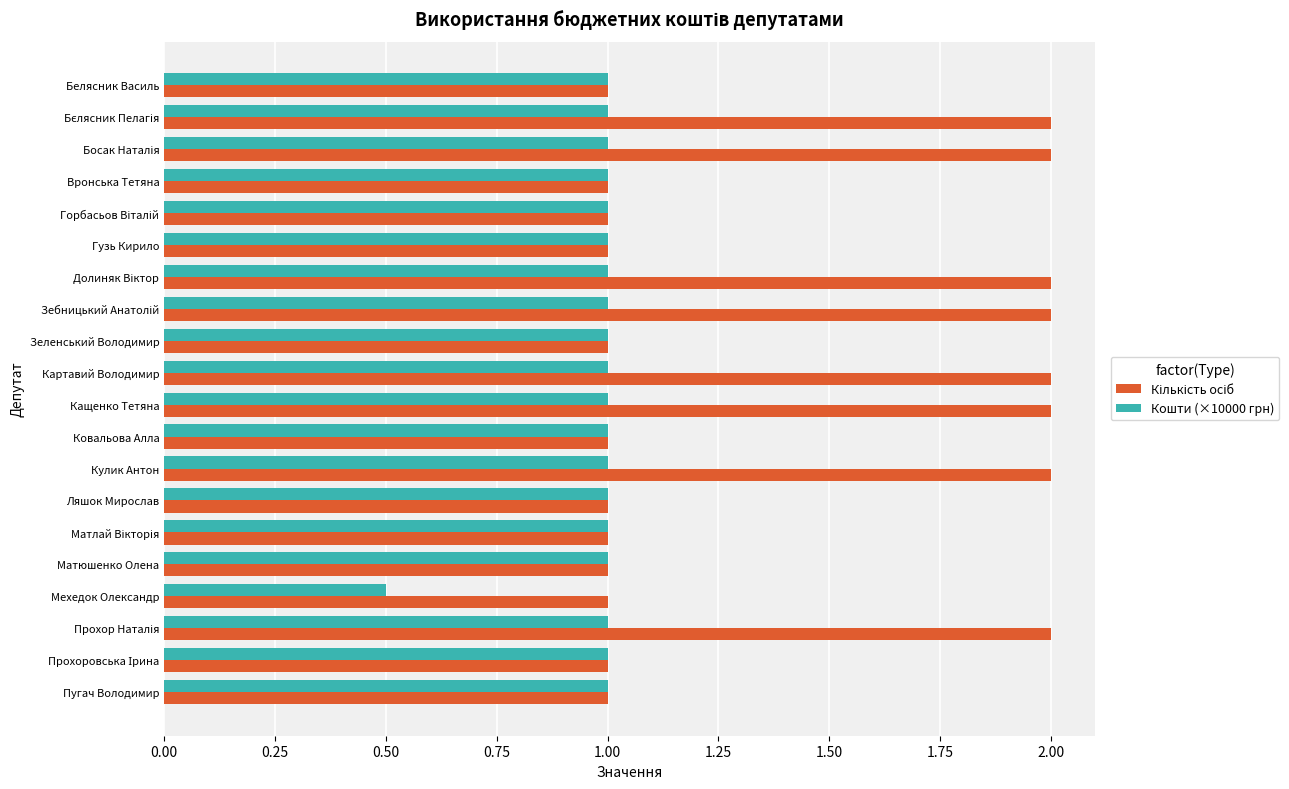

The Кошти (×10000 грн) series shows 0.3 at Мехедок Олександр. True or false?

False